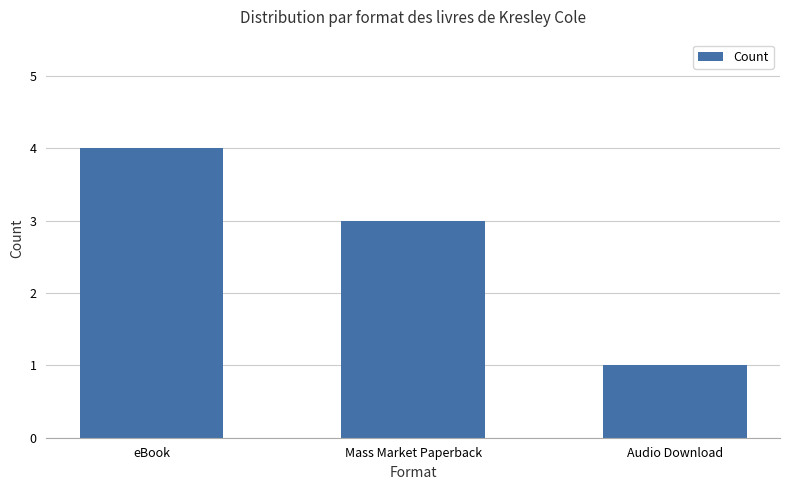

List the labels in order of value, largest first.

eBook, Mass Market Paperback, Audio Download